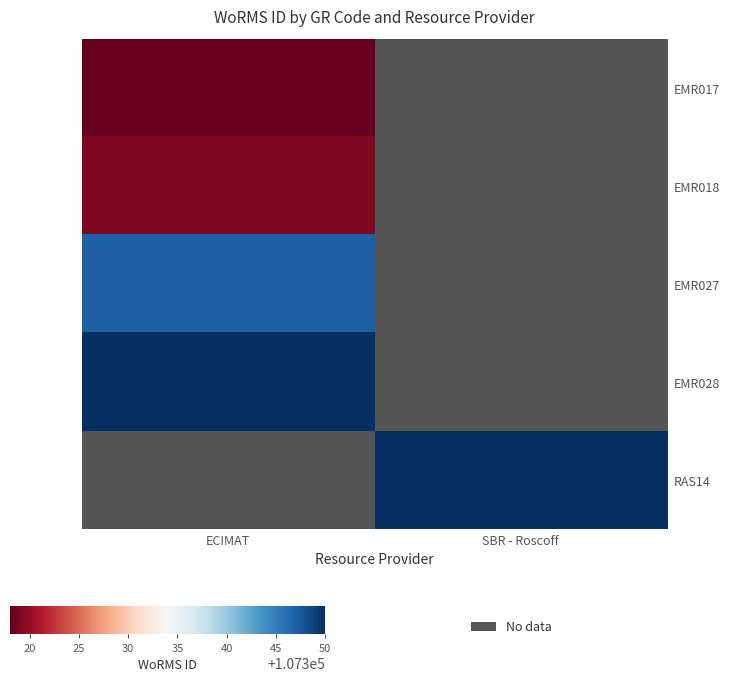

What is the spread (max minus min) of values at ECIMAT?

32.0